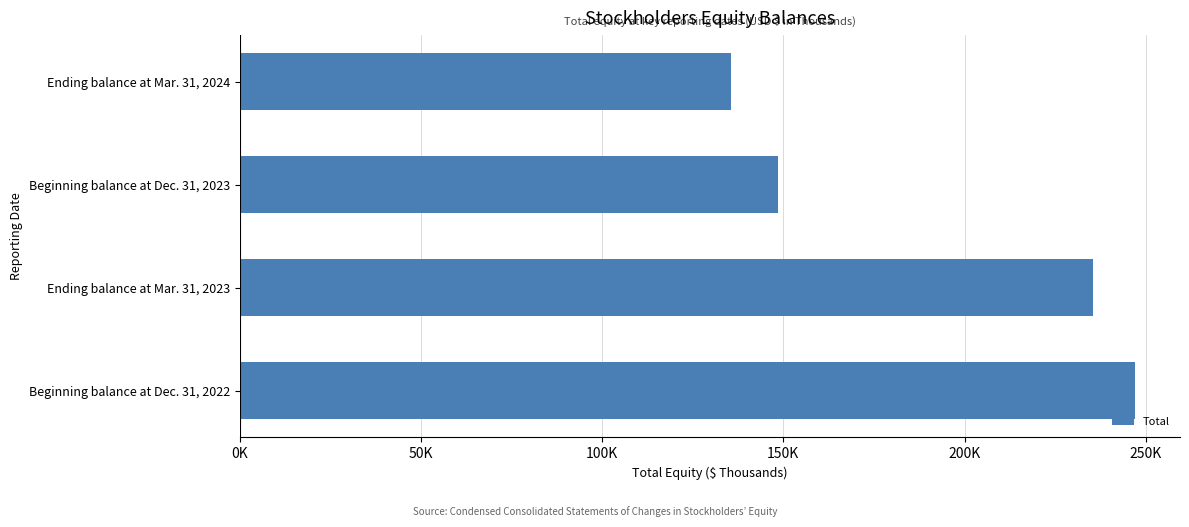

List the labels in order of value, smallest first.

Ending balance at Mar. 31, 2024, Beginning balance at Dec. 31, 2023, Ending balance at Mar. 31, 2023, Beginning balance at Dec. 31, 2022